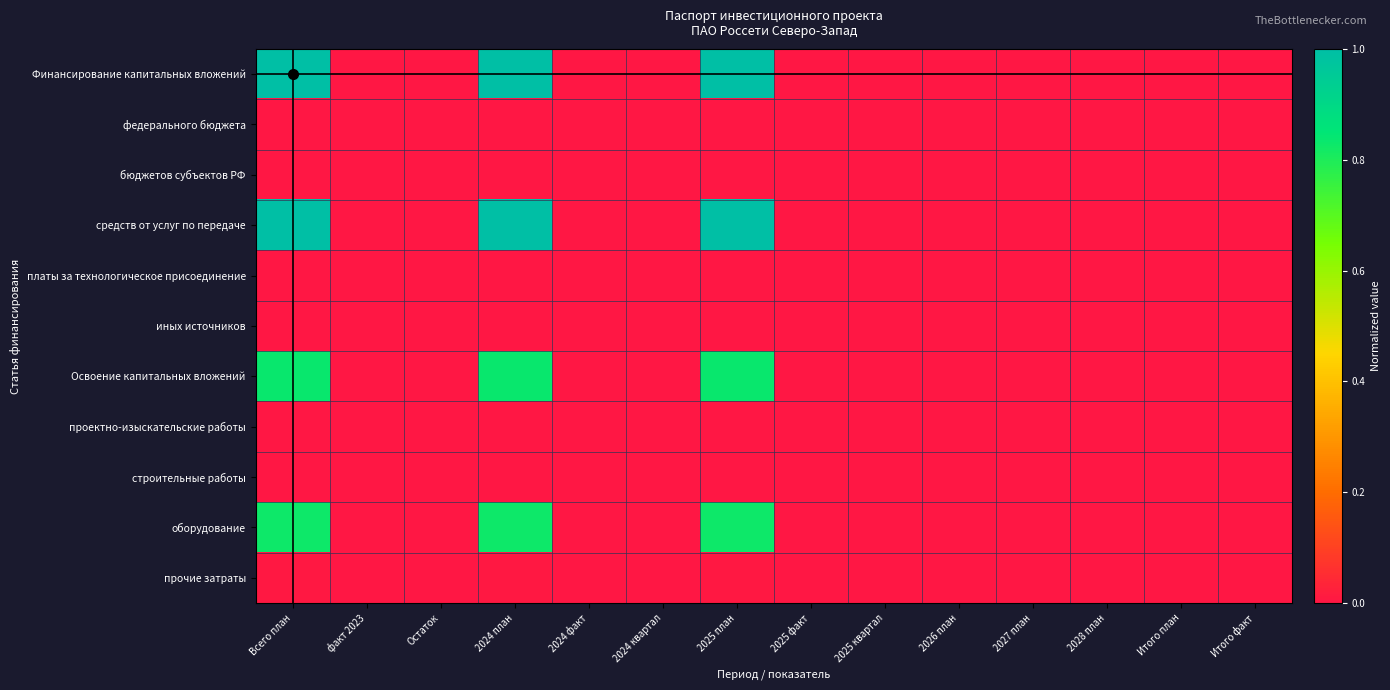

List the series in order of their peak value, highest first.

Финансирование капитальных вложений, средств от услуг по передаче, Освоение капитальных вложений, оборудование, прочие затраты, федерального бюджета, бюджетов субъектов РФ, платы за технологическое присоединение, иных источников, проектно-изыскательские работы, строительные работы